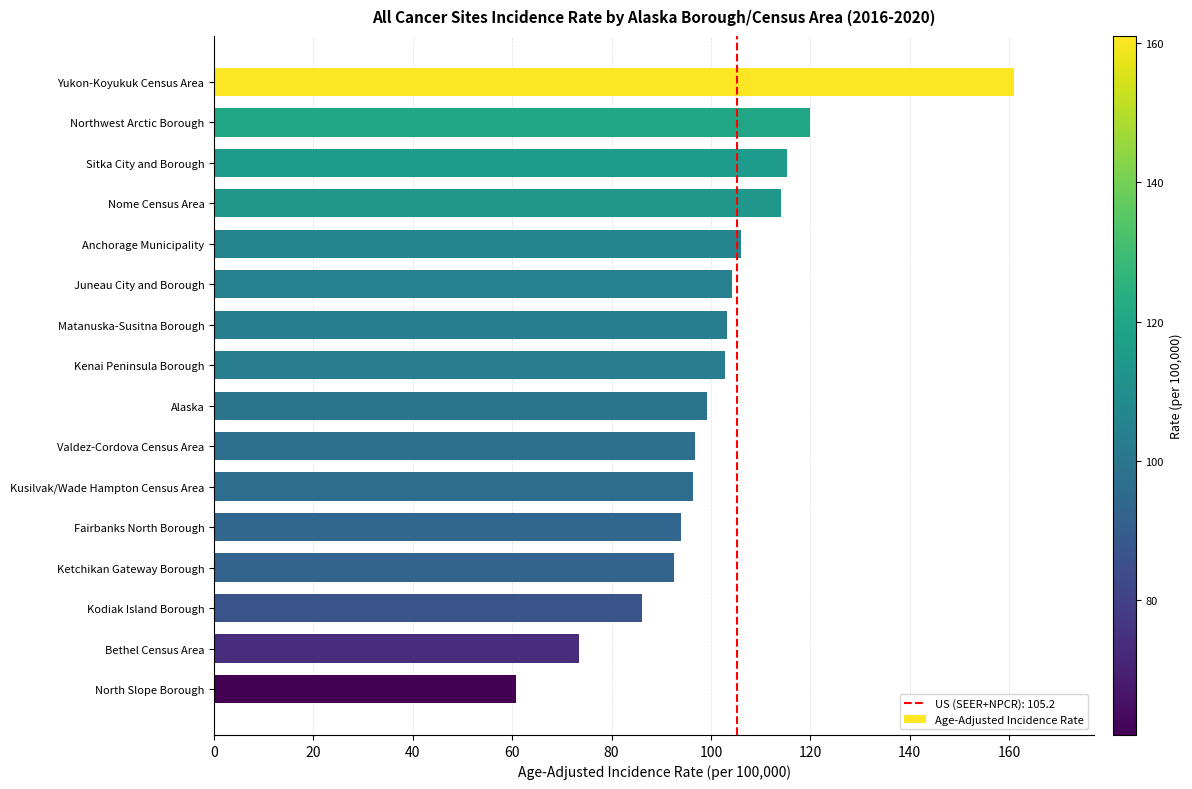

At which category does the chart reach its minimum across all series?

North Slope Borough